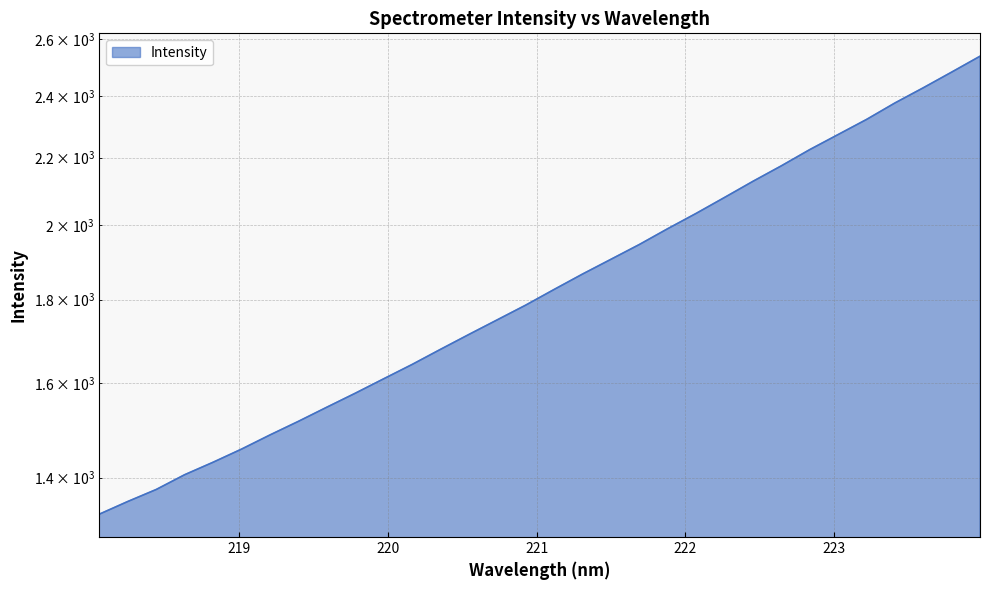

What is the label of the 1st point from the right?

223.9802